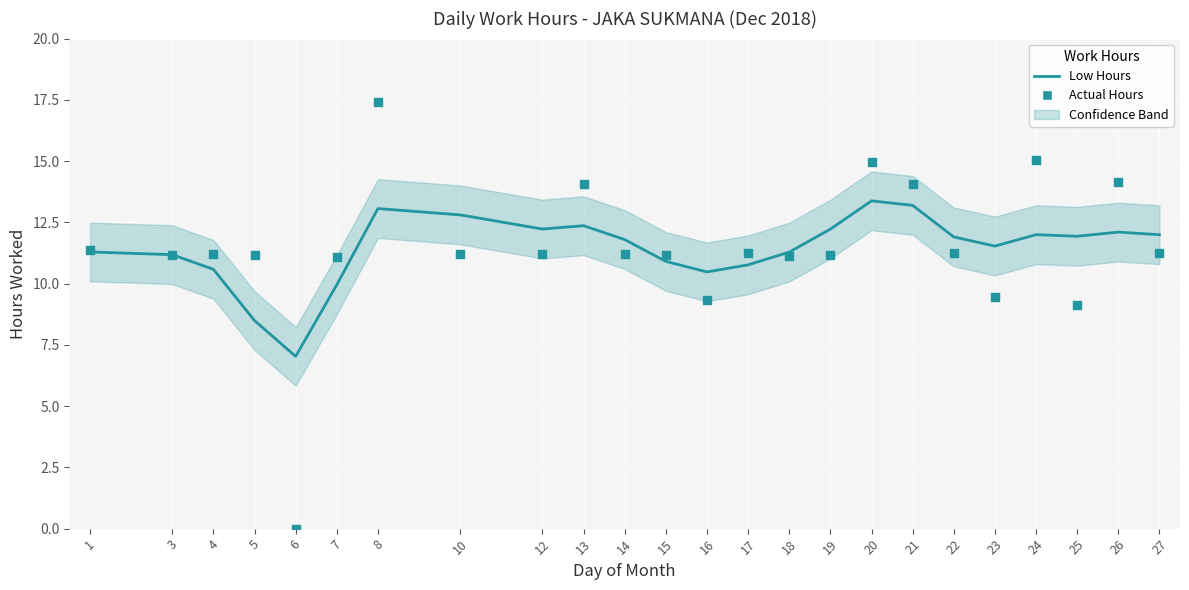

Which series has the largest total across all categories?

Low Hours (smoothed)